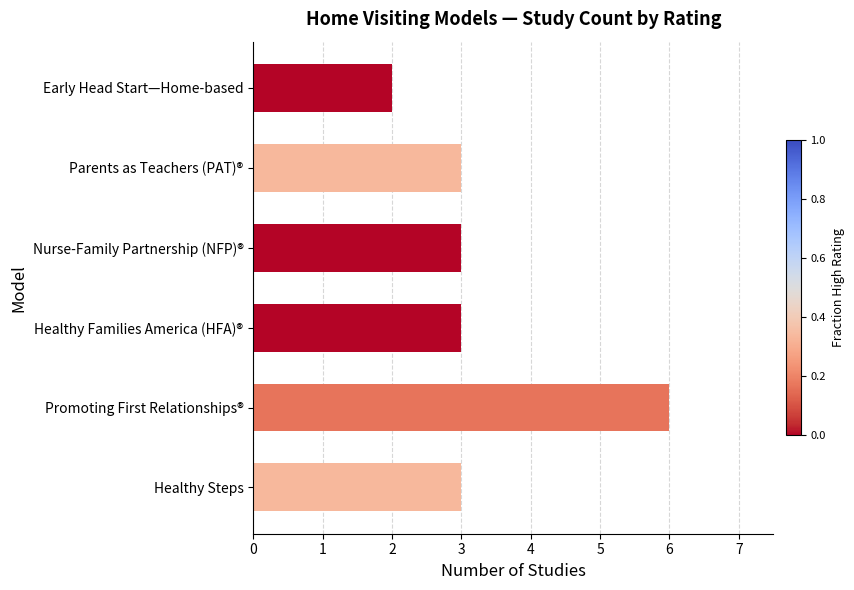

How many categories are shown in the chart?

6